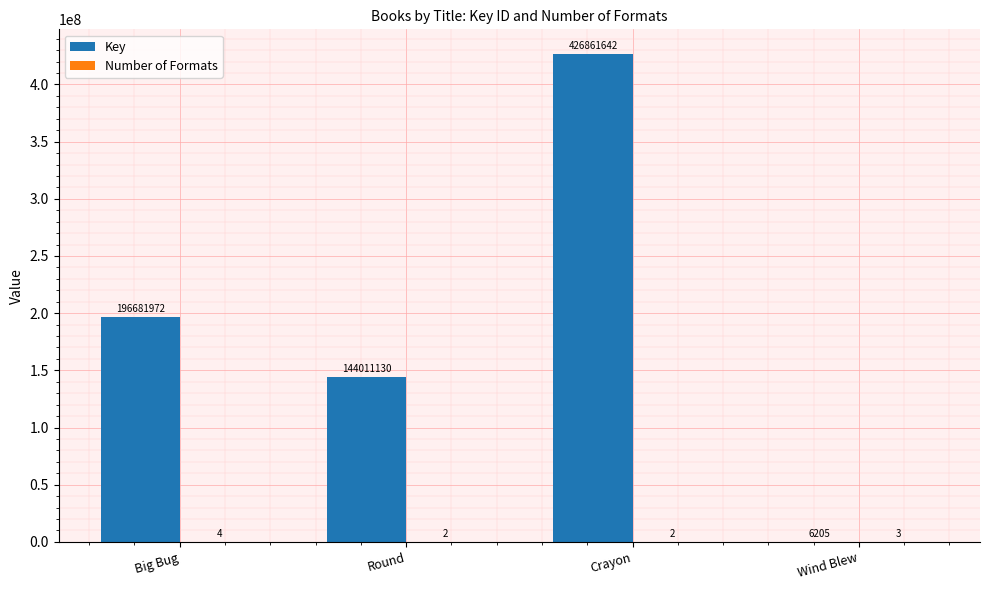

The value of Key at Wind Blew is 6205. True or false?

True